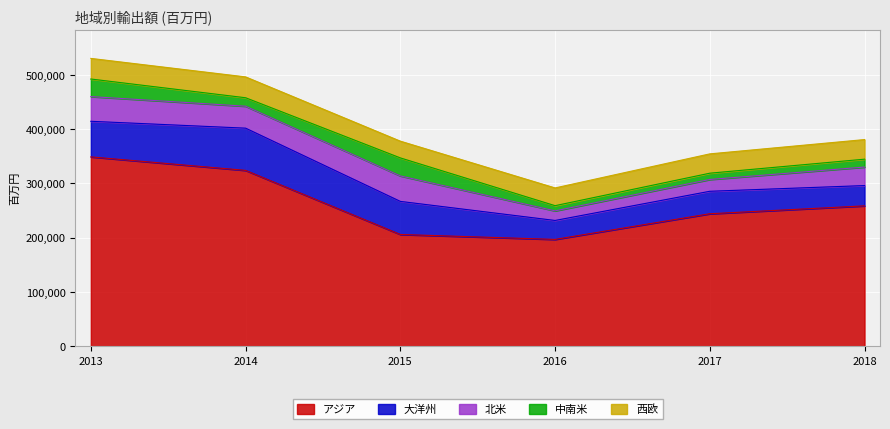

How many values in the 大洋州 series are below 60933?

3